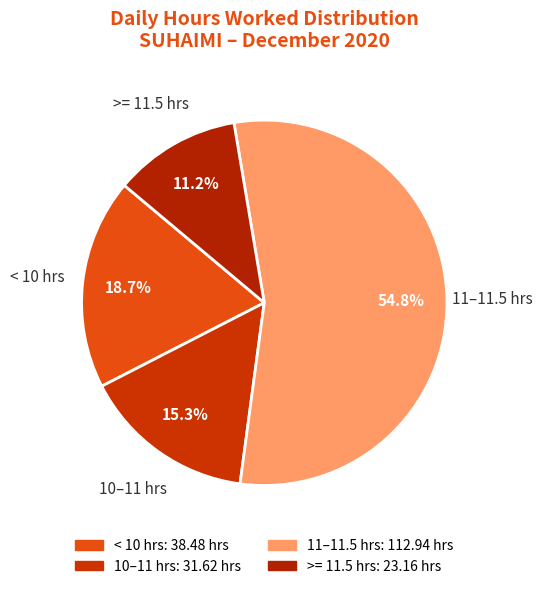

What is the total percentage of 11–11.5 hrs and >= 11.5 hrs?

66.0%